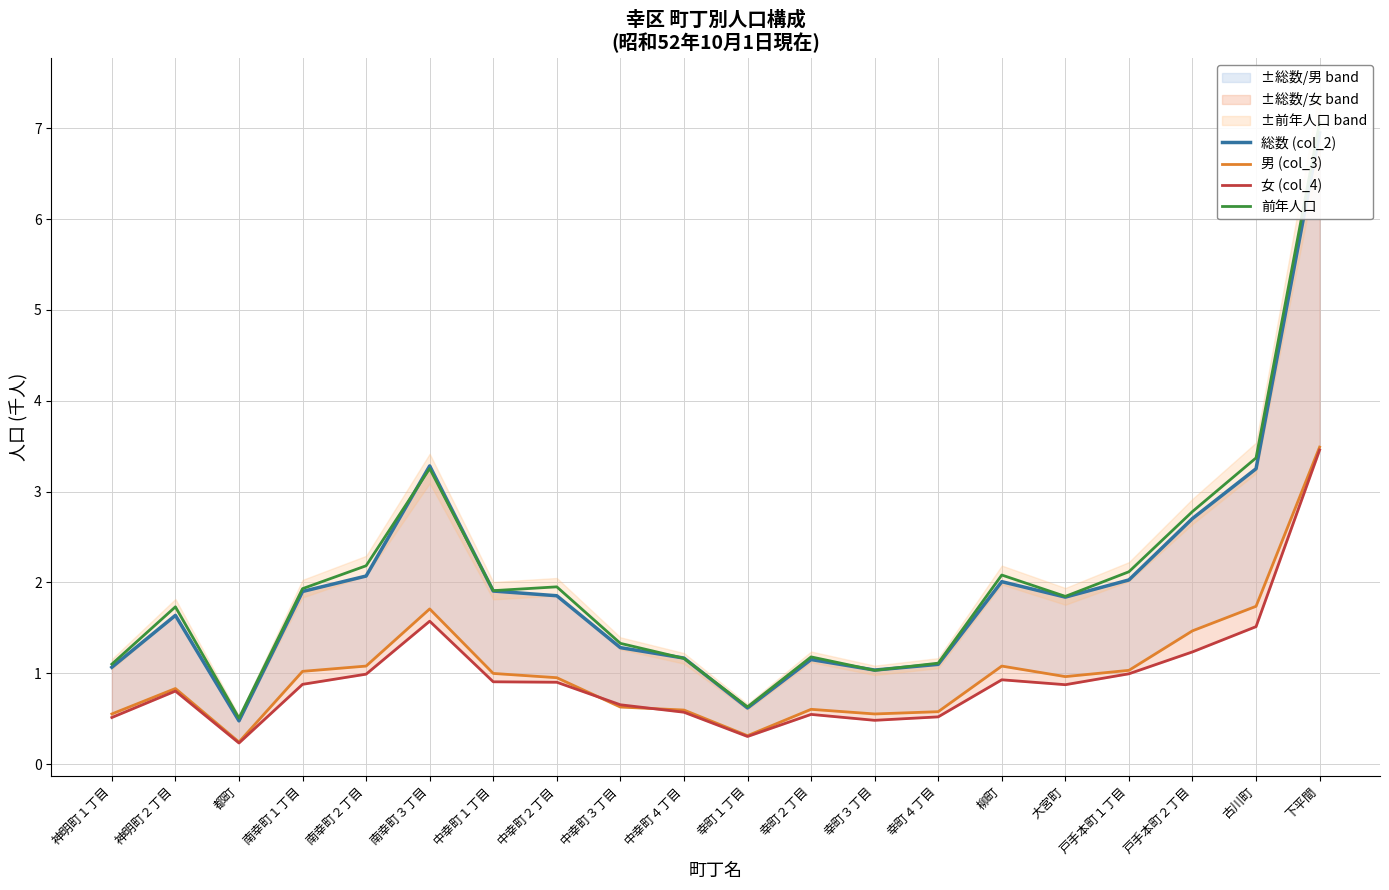

Does the chart have visible grid lines?

Yes